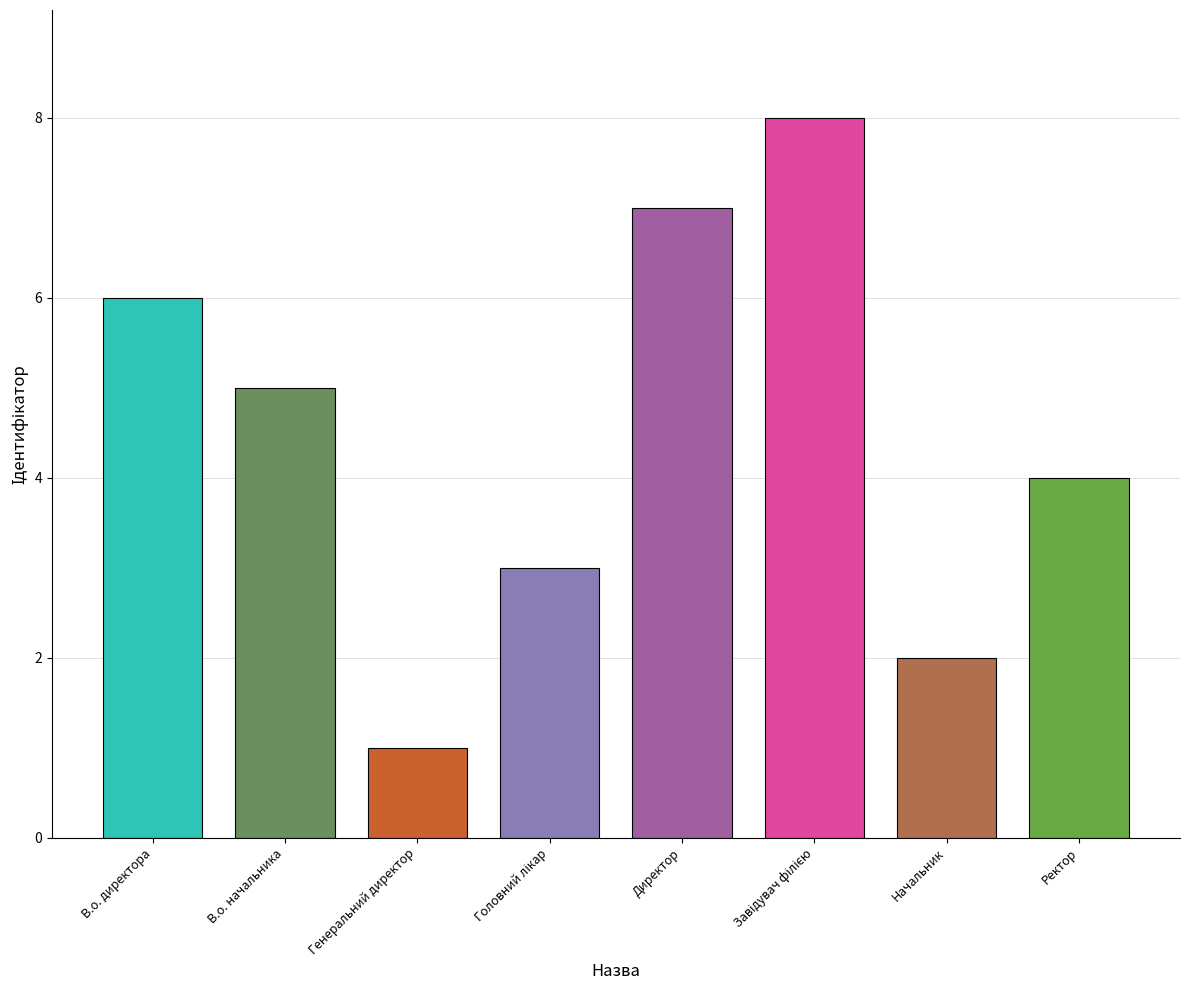

The value at В.о. директора is 6. True or false?

True